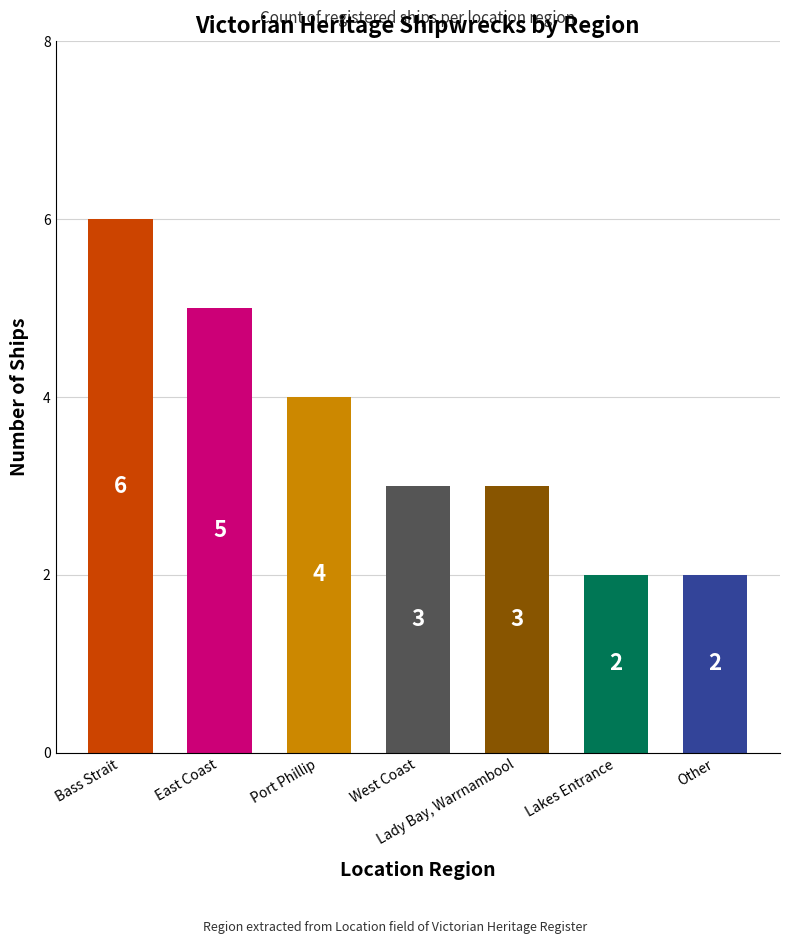

What position from the left is Port Phillip?

3